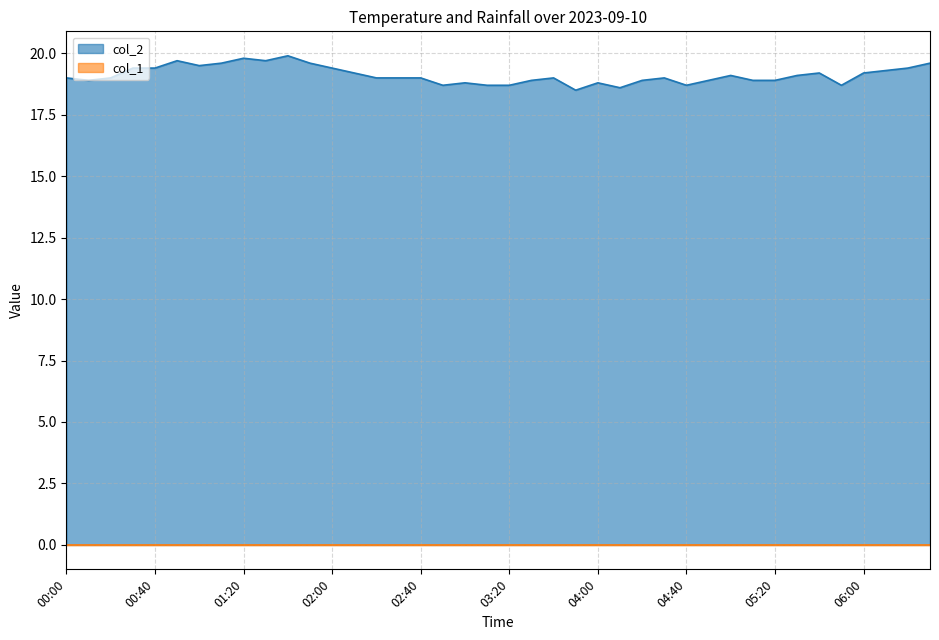

Rank the series by their average value, from highest to lowest.

col_2, col_1